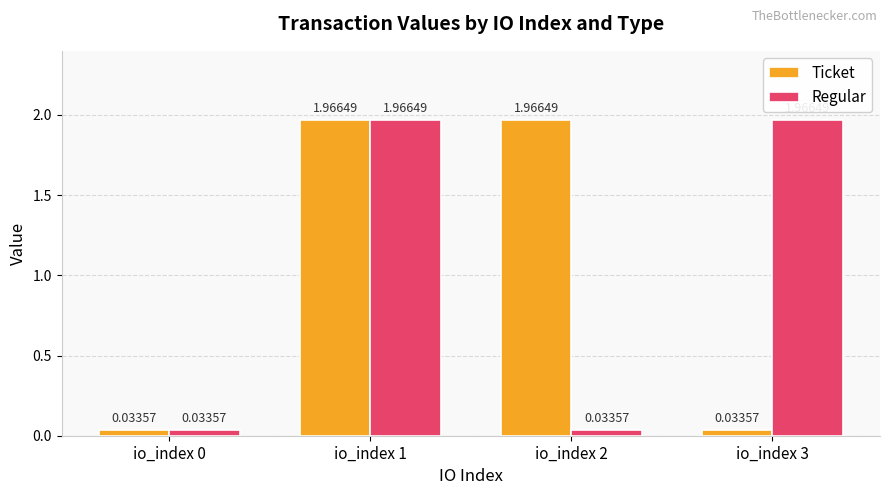

What is the spread (max minus min) of values at io_index 3?

1.9